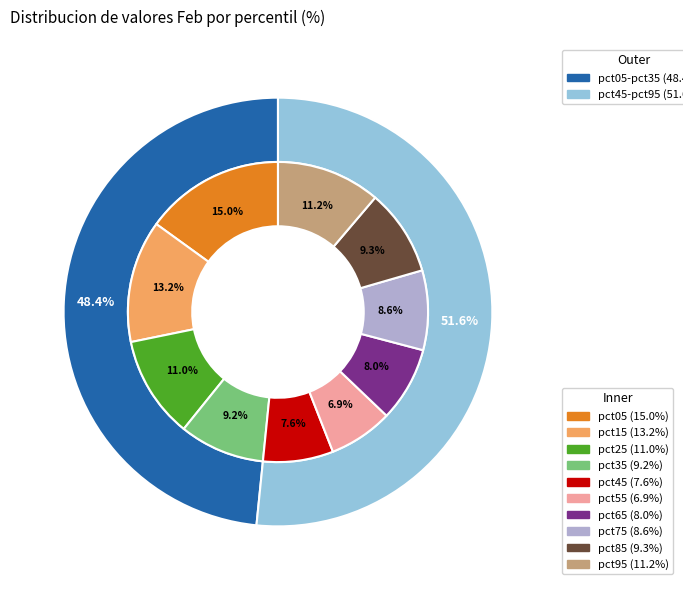

Which has a higher value, pct35 or pct55?

pct35